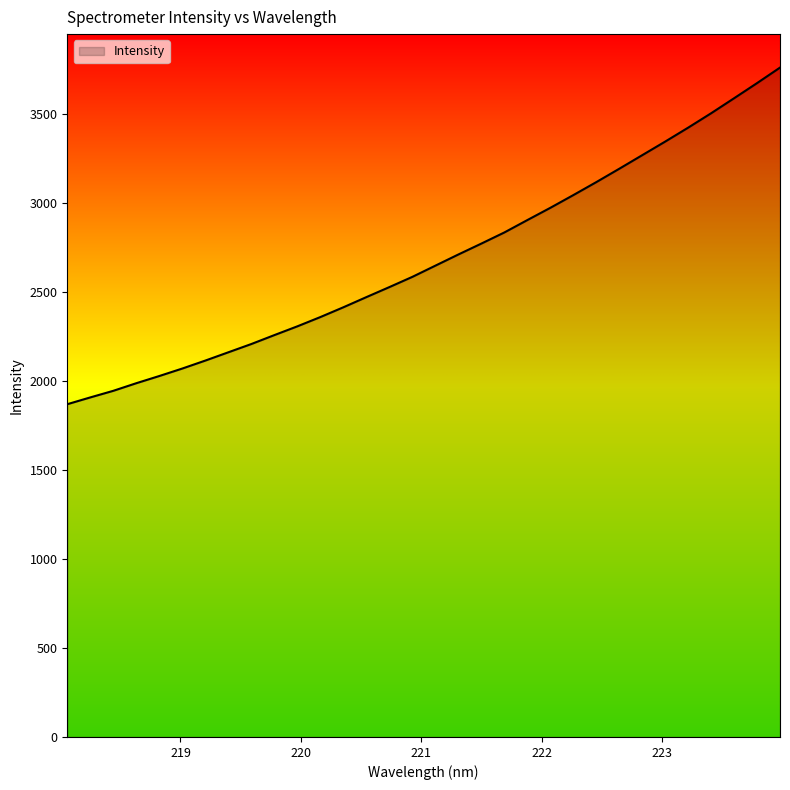

What is the maximum value shown in the chart?

3762.2